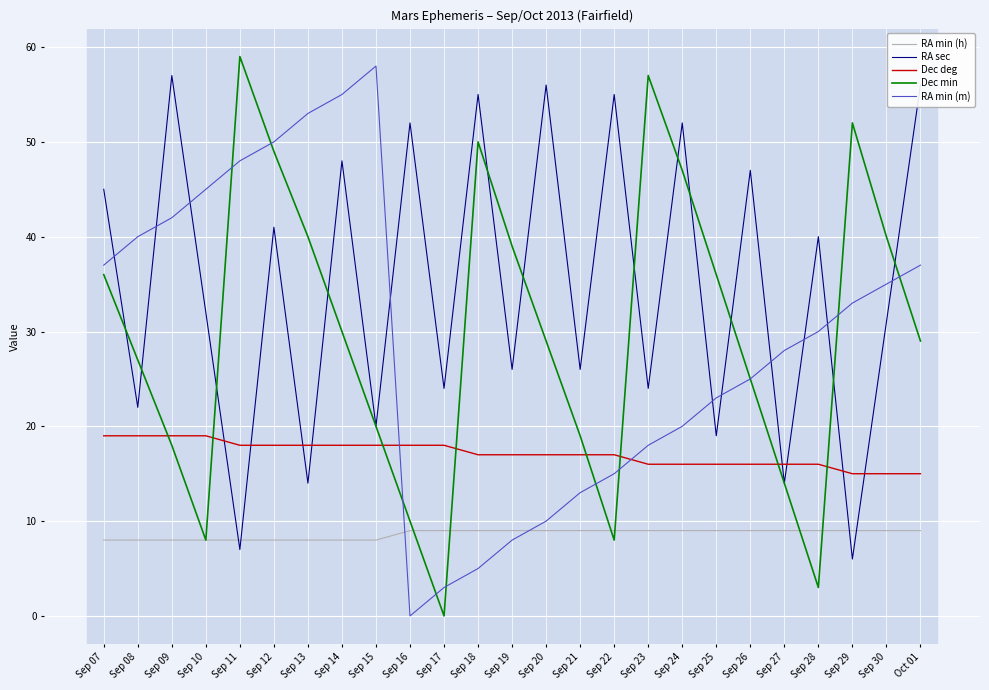

Which series changed the most between Sep 17 and Sep 19?

Dec min